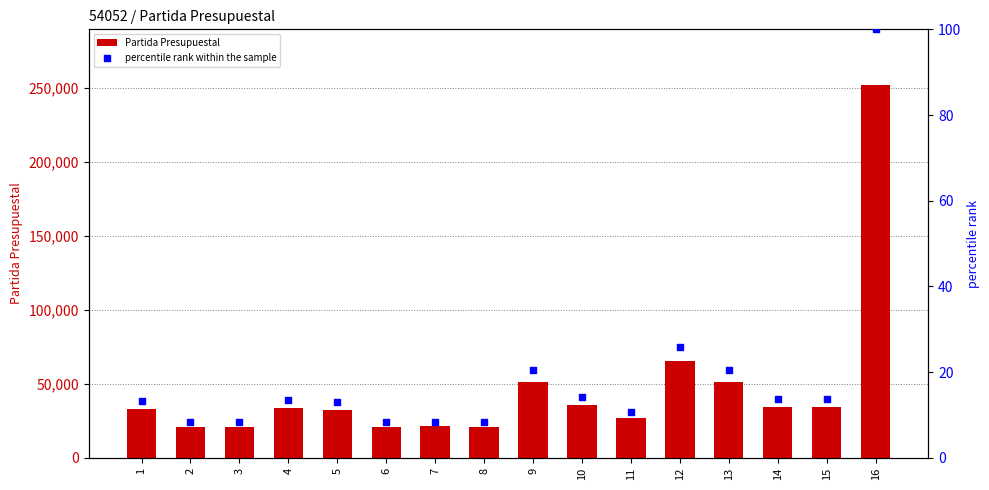

Is the value of percentile rank within the sample at 13 greater than the value of Partida Presupuestal at 2?

No